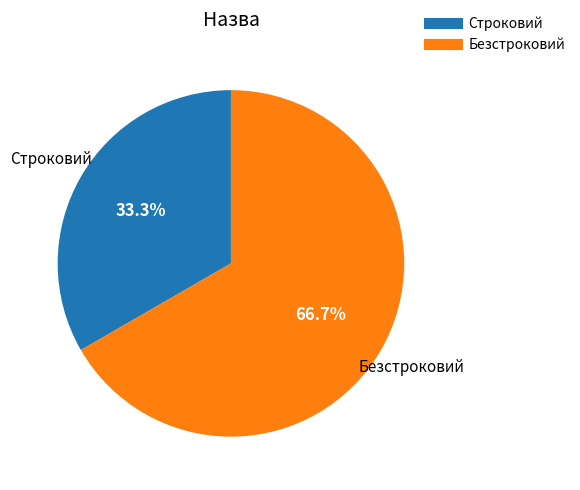

To the nearest percent, what is the difference between the largest and smallest slice percentages?

33%